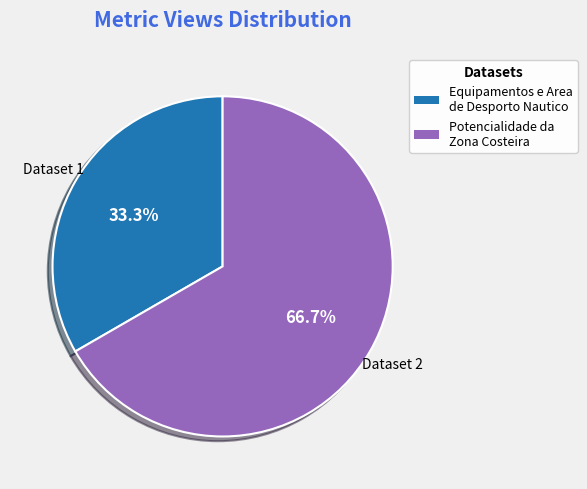

Which has a higher value, Equipamentos e Area de Desporto Nautico or Potencialidade da Zona Costeira?

Potencialidade da Zona Costeira